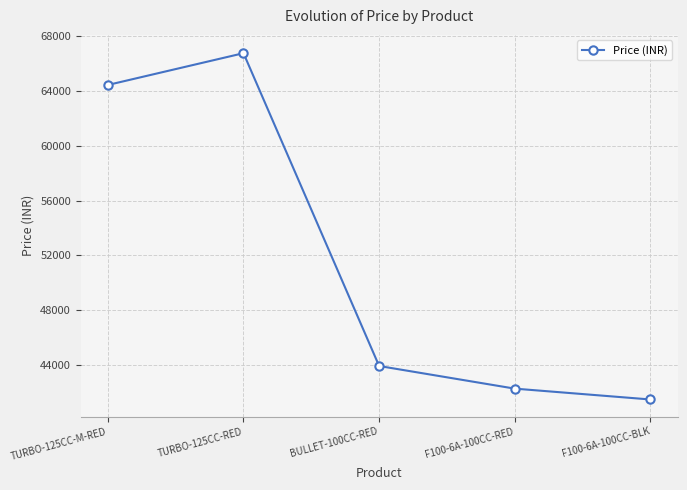

What is the sum of the values at TURBO-125CC-M-RED and F100-6A-100CC-BLK?

105923.6